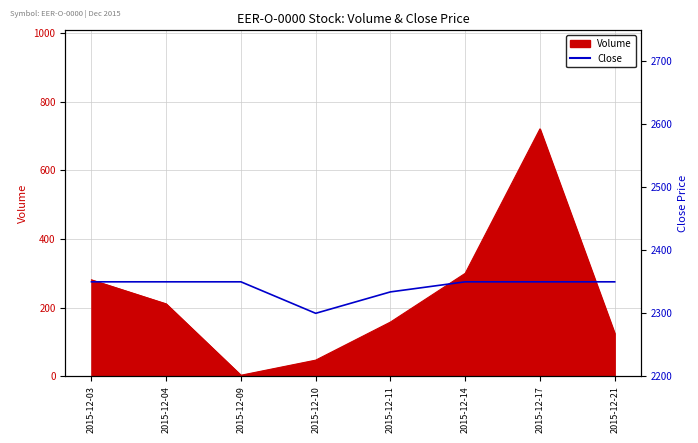

Which label corresponds to the largest value in the chart?

2015-12-03